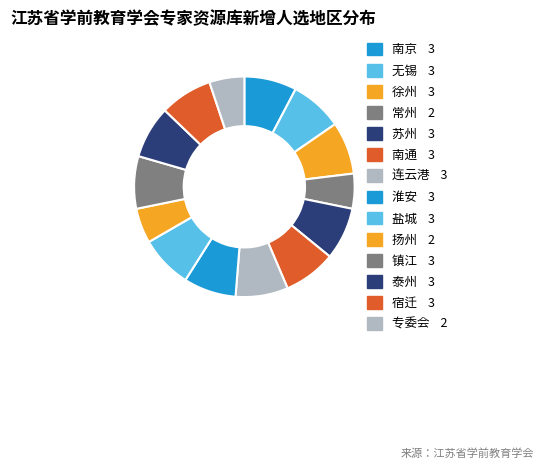

Count the number of slices in the pie.

14